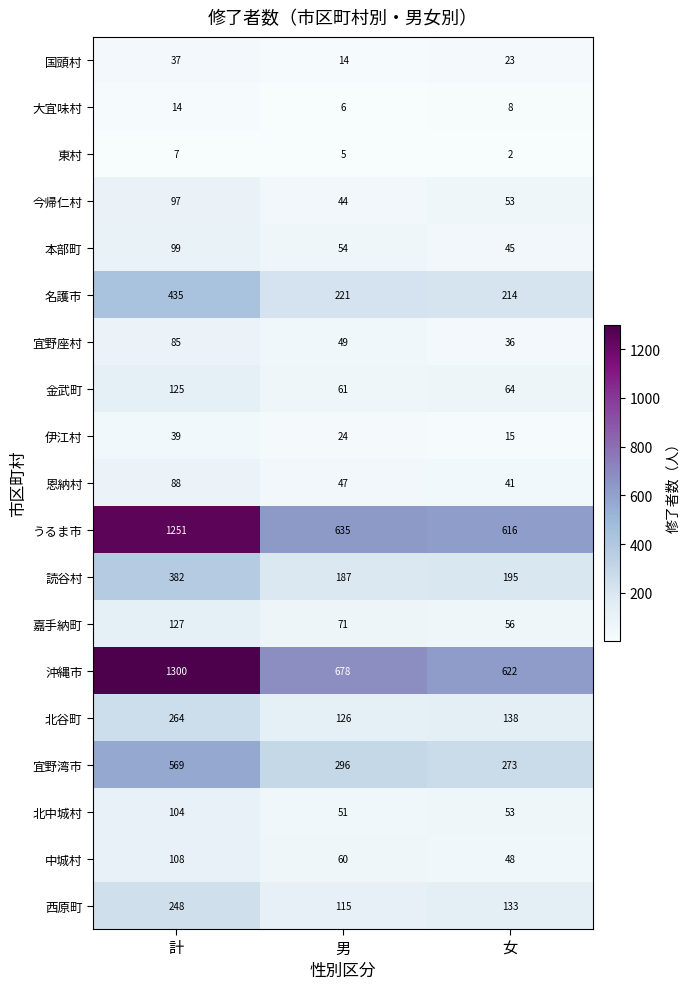

What is the total value across all series at 計?

5379